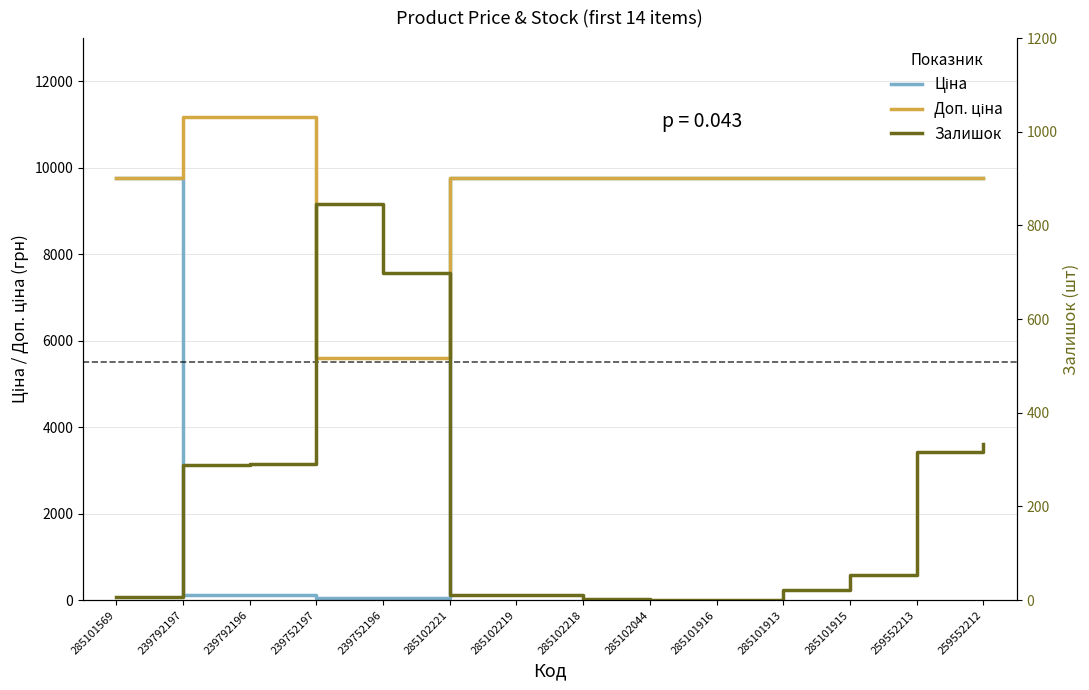

What is the difference between the Залишок values at 285102044 and 239752197?

844.0